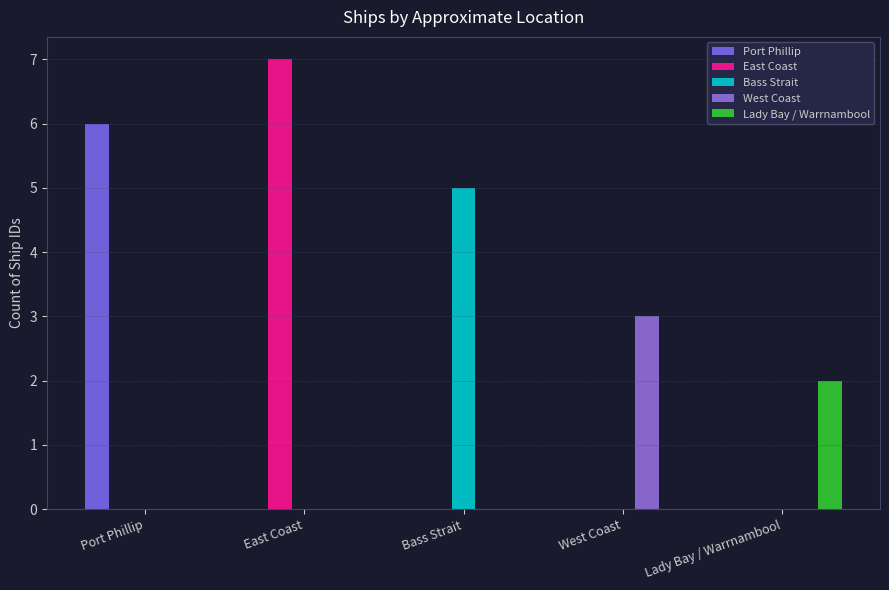

What are all the series names shown in the legend?

Port Phillip, East Coast, Bass Strait, West Coast, Lady Bay / Warrnambool